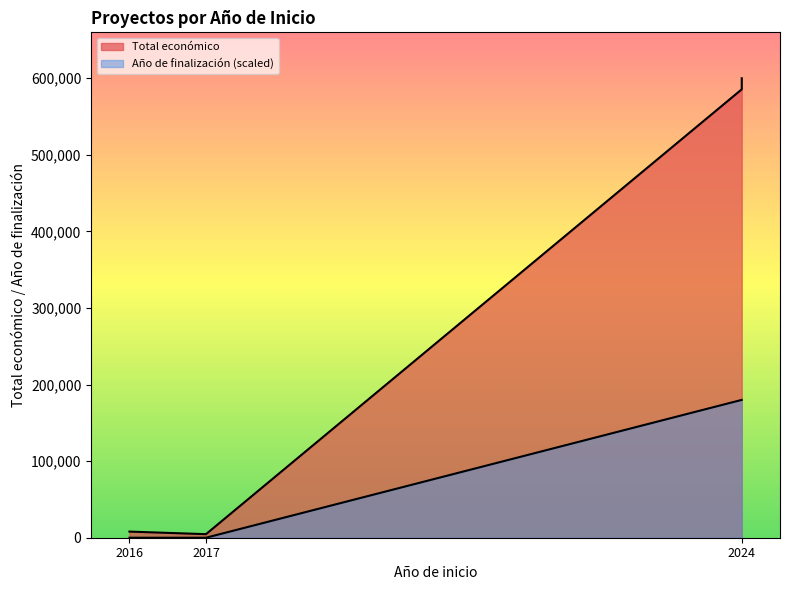

How many values in the Total económico series exceed 585460?

2